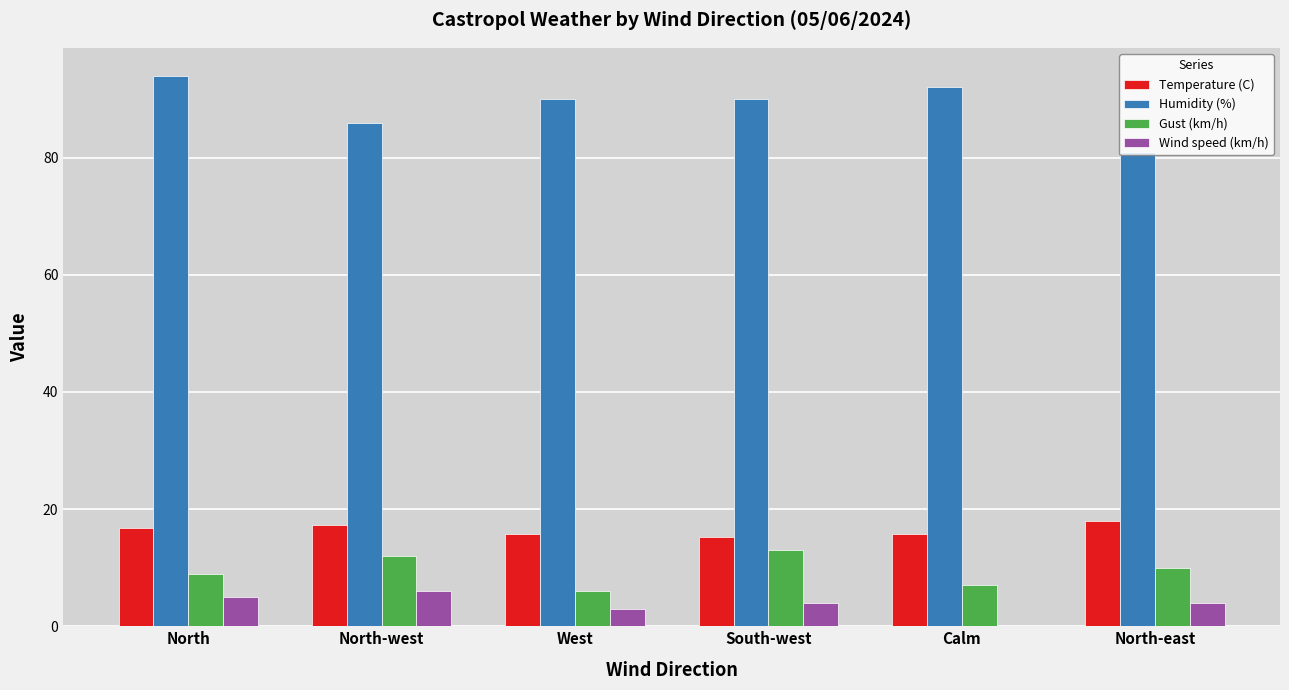

True or false: Temperature (C) has a value of 23.1 at West.

False